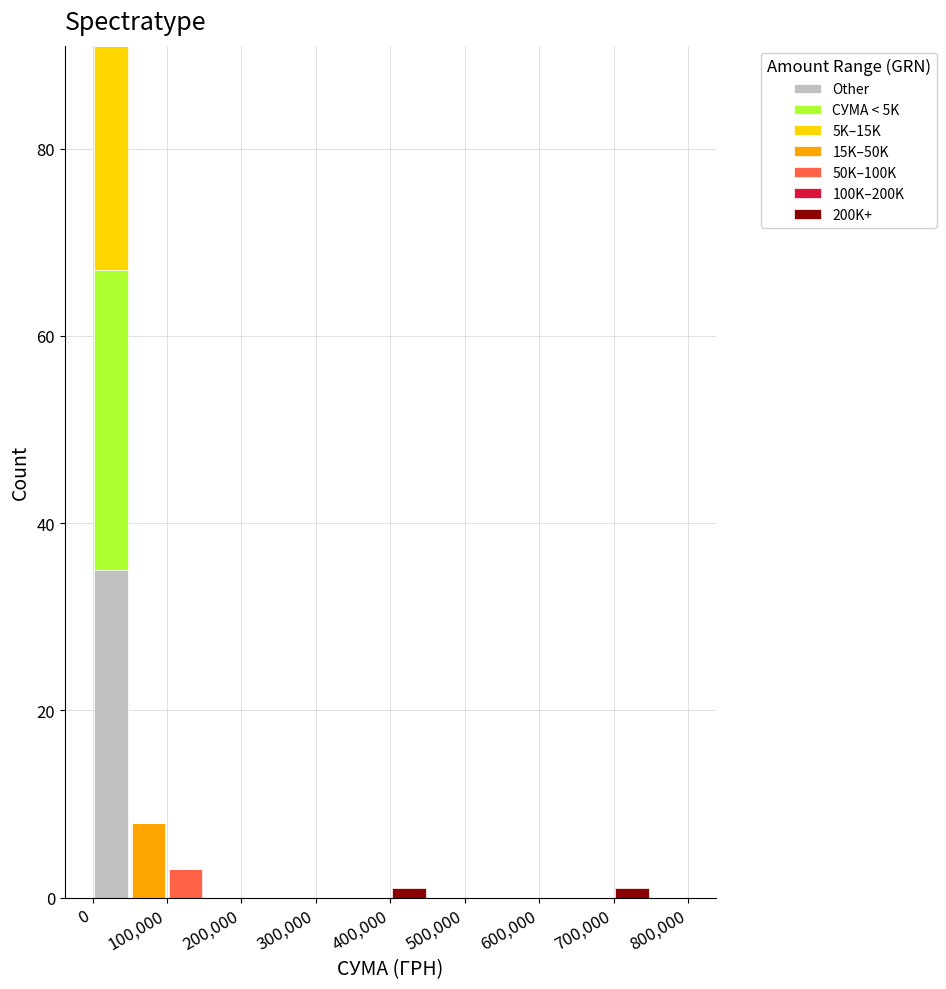

Reading left to right, transcribe this chart: for each stacked bar, give the range it covers on the x-axis and its total height. The values are not printed on the chart, so give them approximately, as read against the axis.

0 to 50000: 92
50000 to 100000: 8
100000 to 150000: 4
150000 to 200000: 0
200000 to 250000: 0
250000 to 300000: 0
300000 to 350000: 0
350000 to 400000: 0
400000 to 450000: under 2
450000 to 500000: 0
500000 to 550000: 0
550000 to 600000: 0
600000 to 650000: 0
650000 to 700000: 0
700000 to 750000: under 2
750000 to 800000: 0